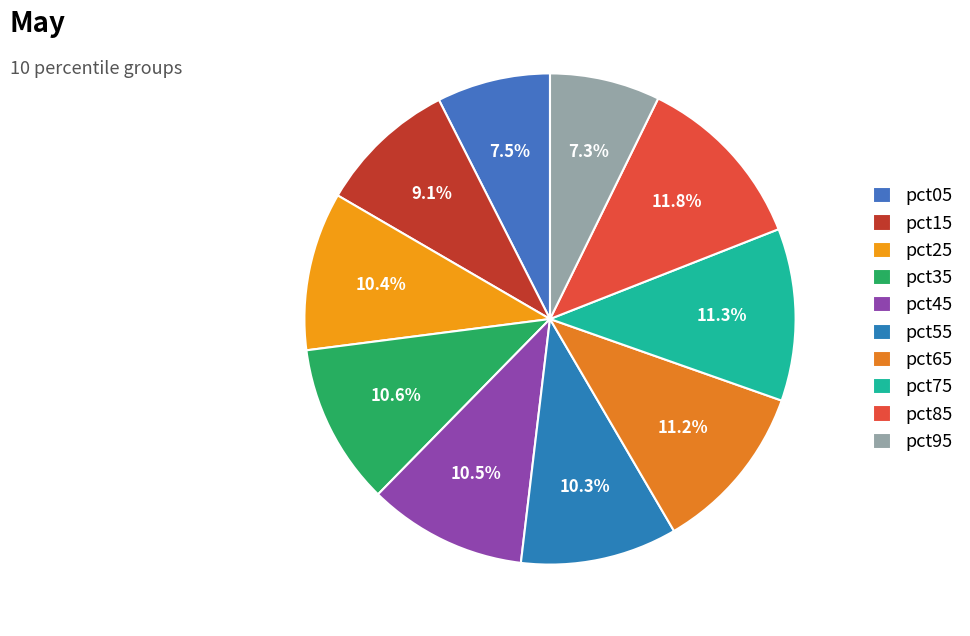

Is it true that pct25 is 18% of the pie?

False